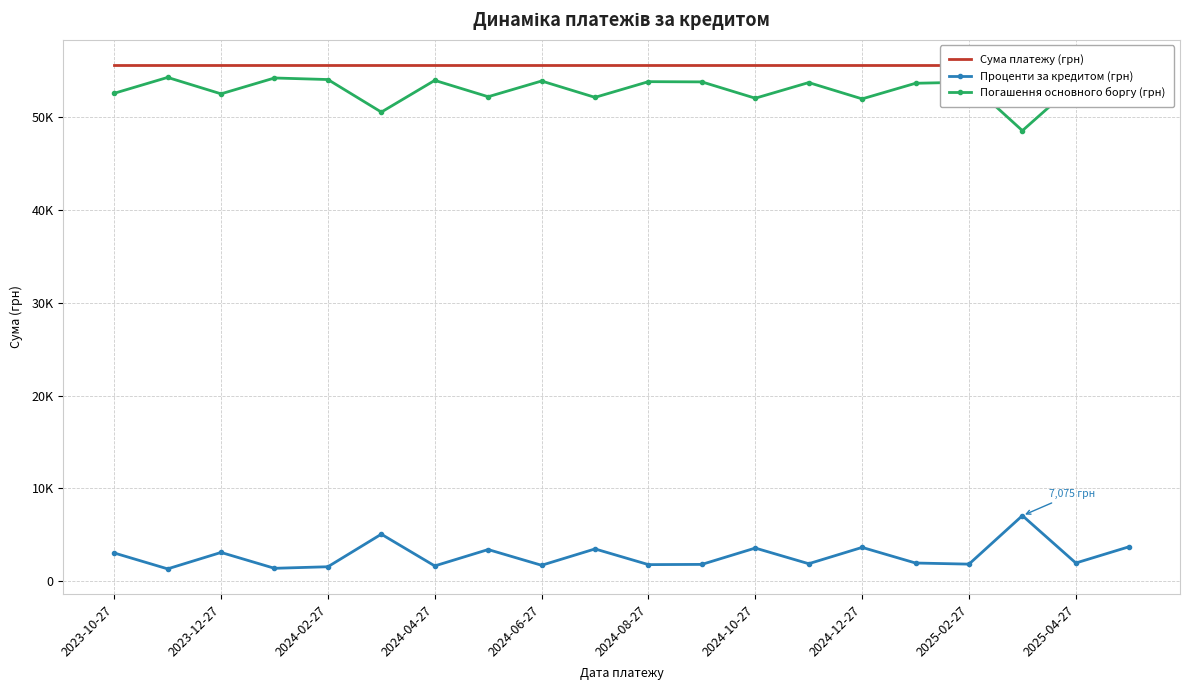

What is the average value of the Сума платежу (грн) series?

55620.2